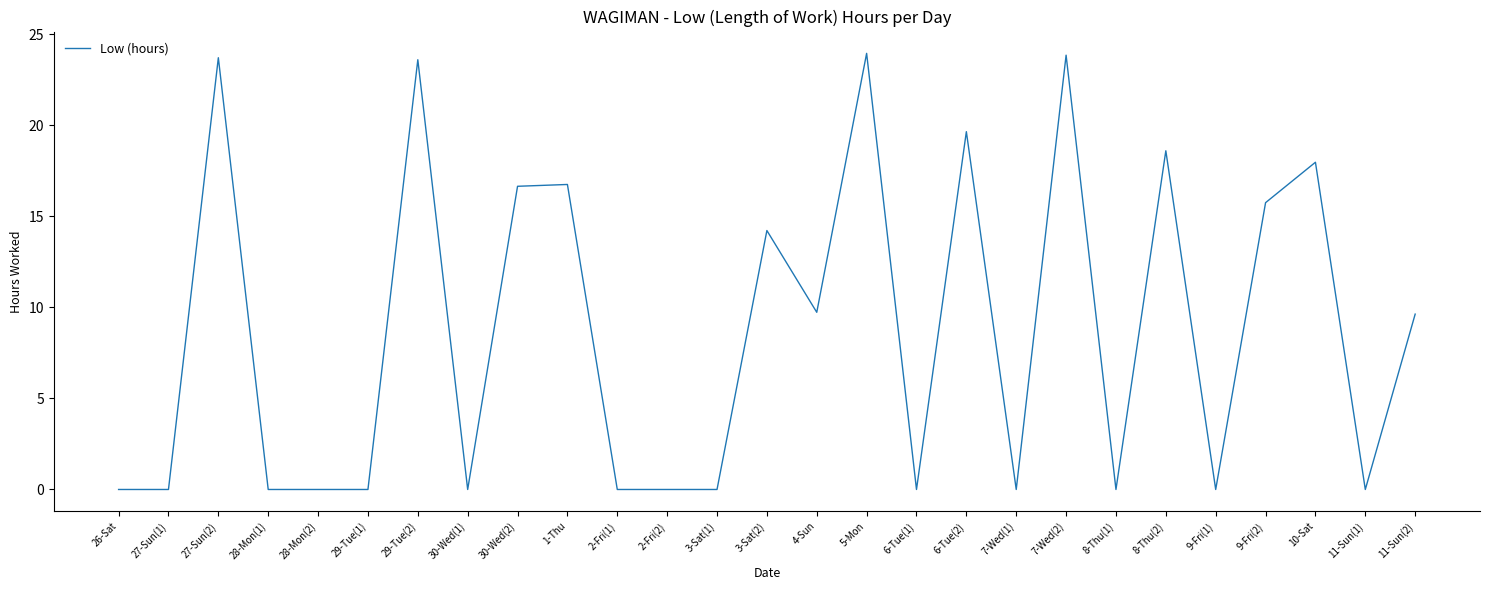

What is the change in value from 26-Sat to 11-Sun(2)?

+9.6